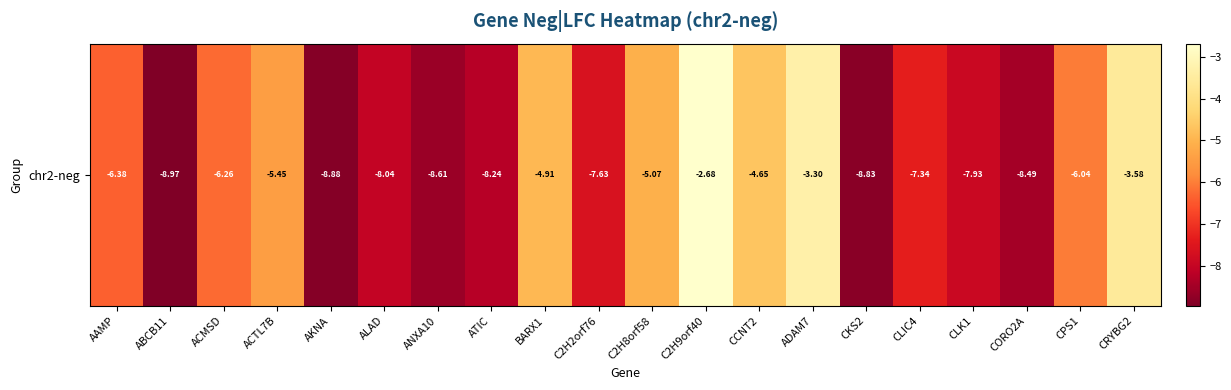

What is the minimum value shown in the chart?

-9.0